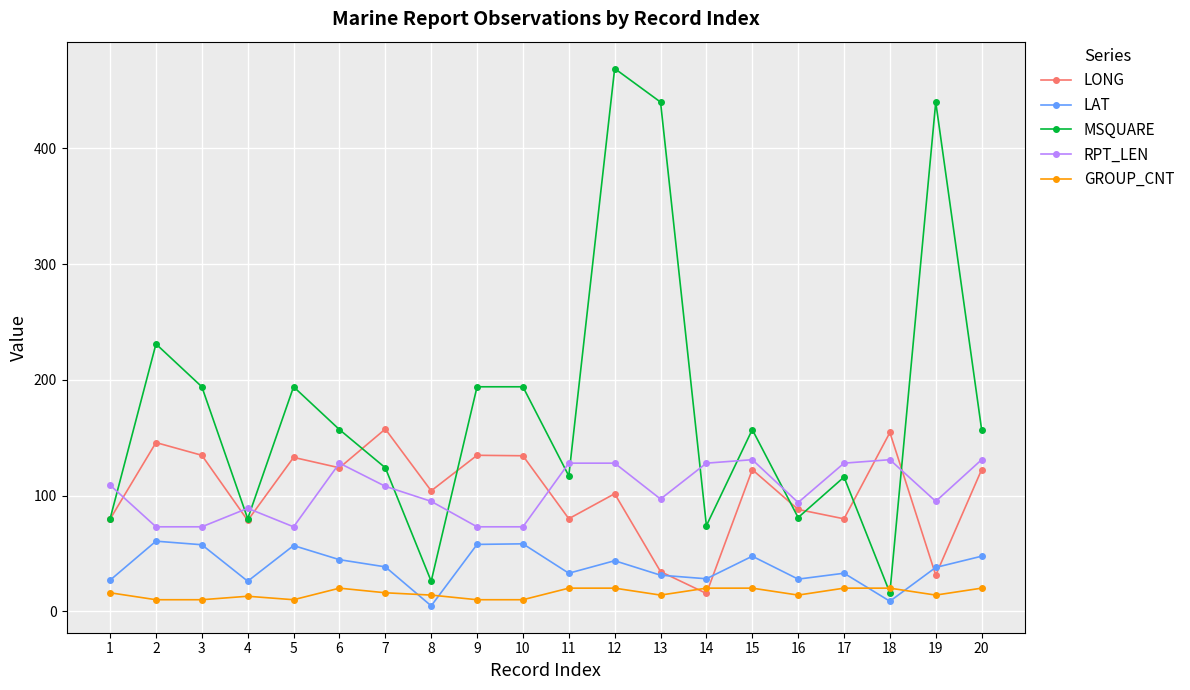

What is the average value of the LONG series?

102.8